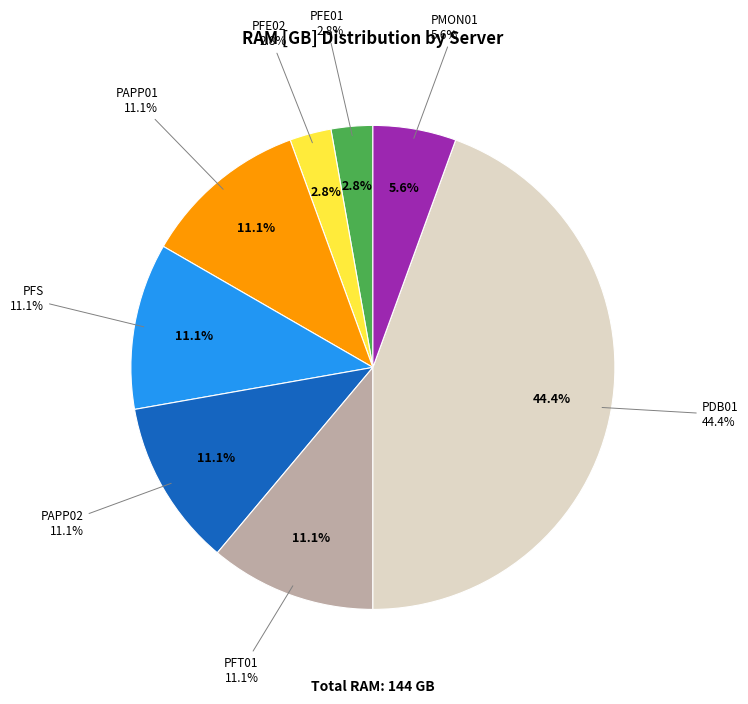

Does PFE01 represent more than half of the total?

No